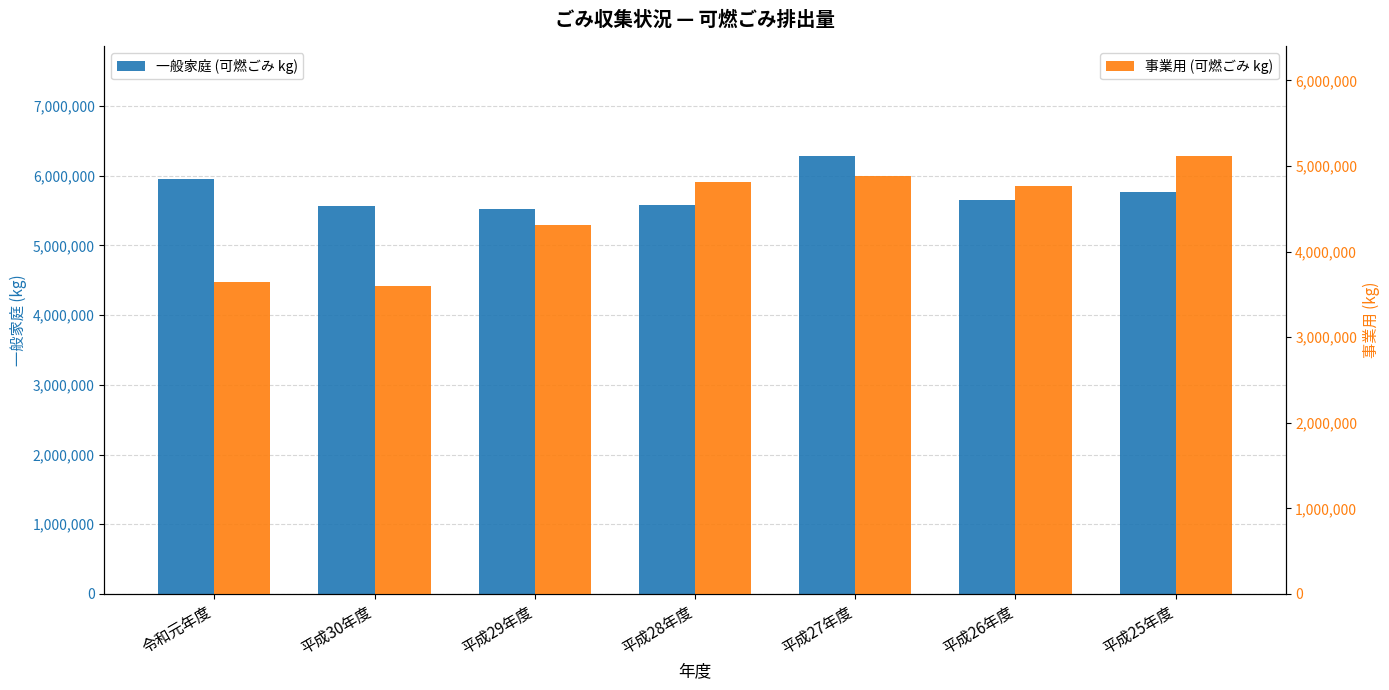

What position from the right is 平成26年度?

2